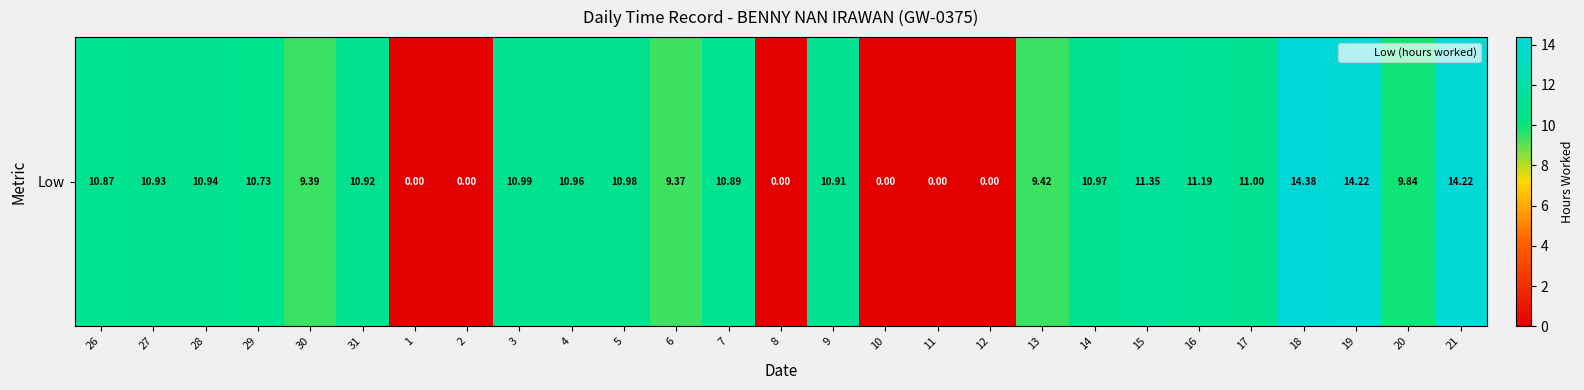

Rank the categories by value from lowest to highest.

1, 2, 8, 10, 11, 12, 6, 30, 13, 20, 29, 26, 7, 9, 31, 27, 28, 4, 14, 5, 3, 17, 16, 15, 19, 21, 18